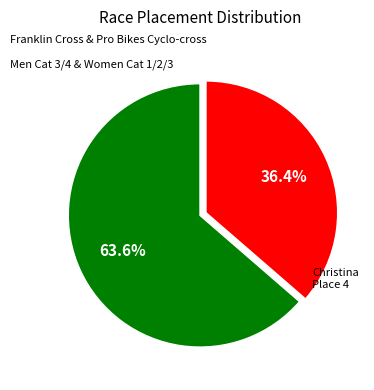

Does any single category account for the majority?

Yes